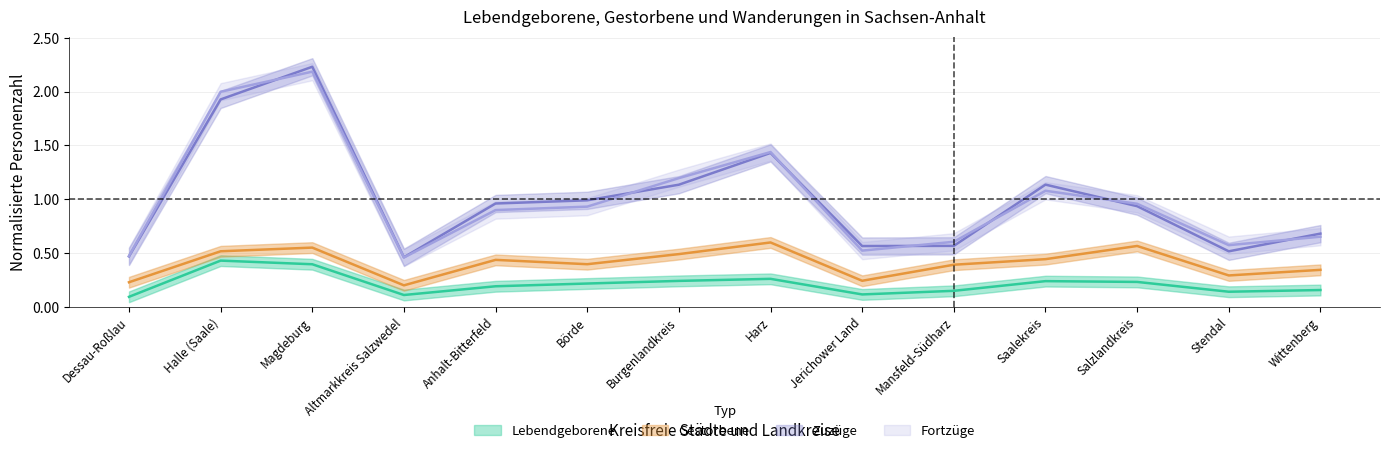

Rank the series by their maximum value, from highest to lowest.

Zuzüge, Fortzüge, Gestorbene, Lebendgeborene